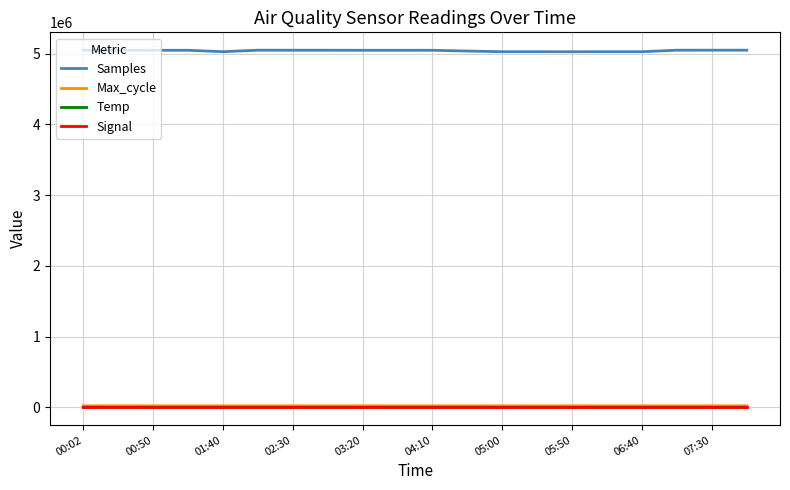

Which series has the largest total across all categories?

Samples